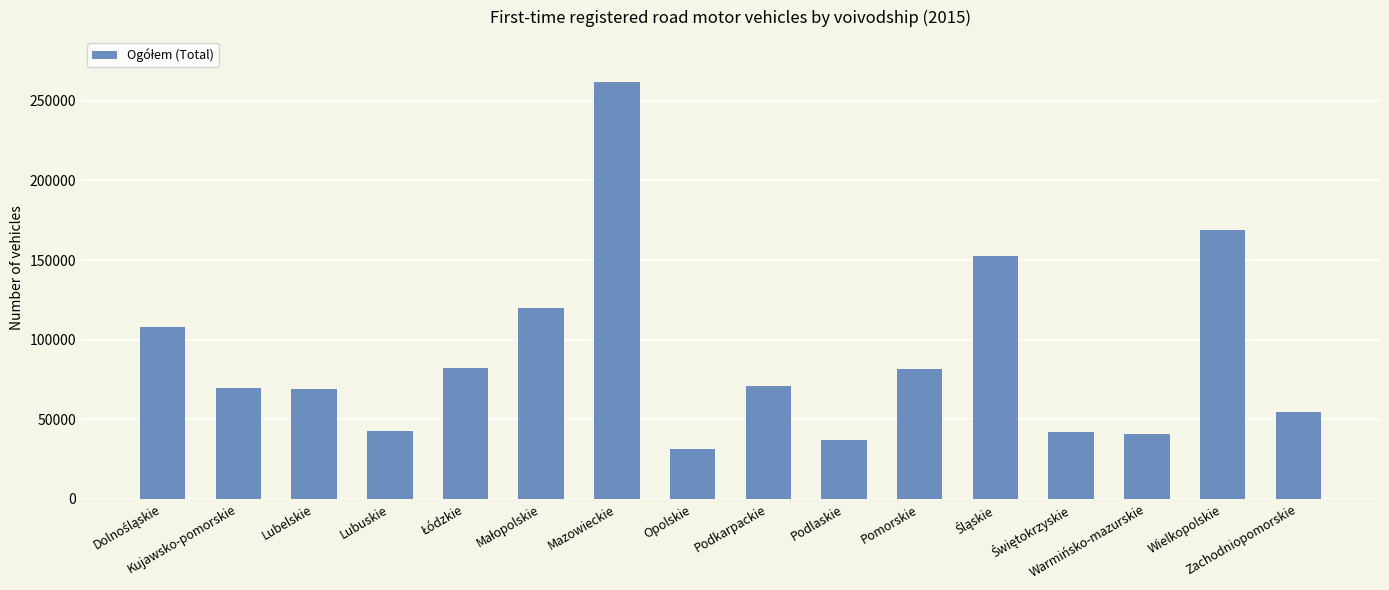

What is the difference between the values at Mazowieckie and Kujawsko-pomorskie?

191608